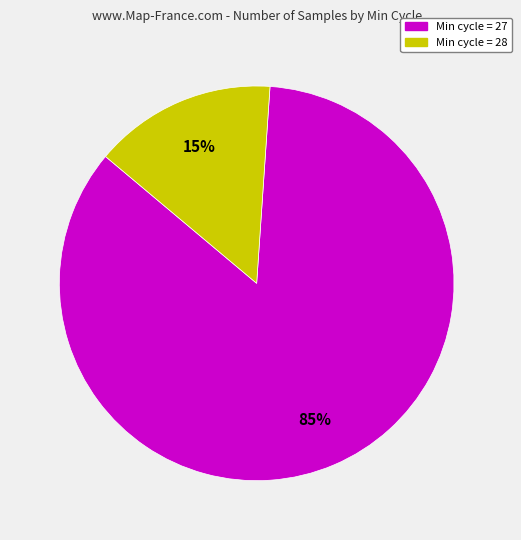

Does any single category account for the majority?

Yes